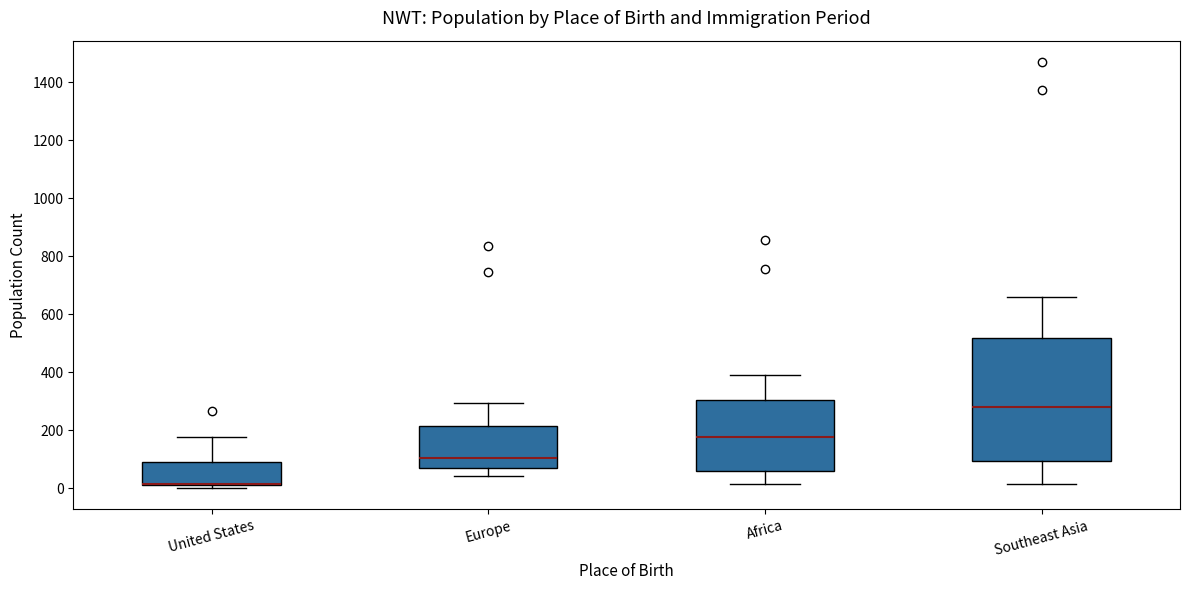

Reading left to right, transcribe this box plot: for each box, give where its median line is, the range the box spans, and where its two whiskers end, as read against the y-axis. The values are not printed on the chart, so give them approximately, as read against the axis.

United States: median 20 (drawn on the box's lower edge), box 20 to 100, whiskers 0 to 180
Europe: median 100, box 80 to 220, whiskers 40 to 300
Africa: median 180, box 60 to 300, whiskers 20 to 400
Southeast Asia: median 280, box 100 to 520, whiskers 20 to 660